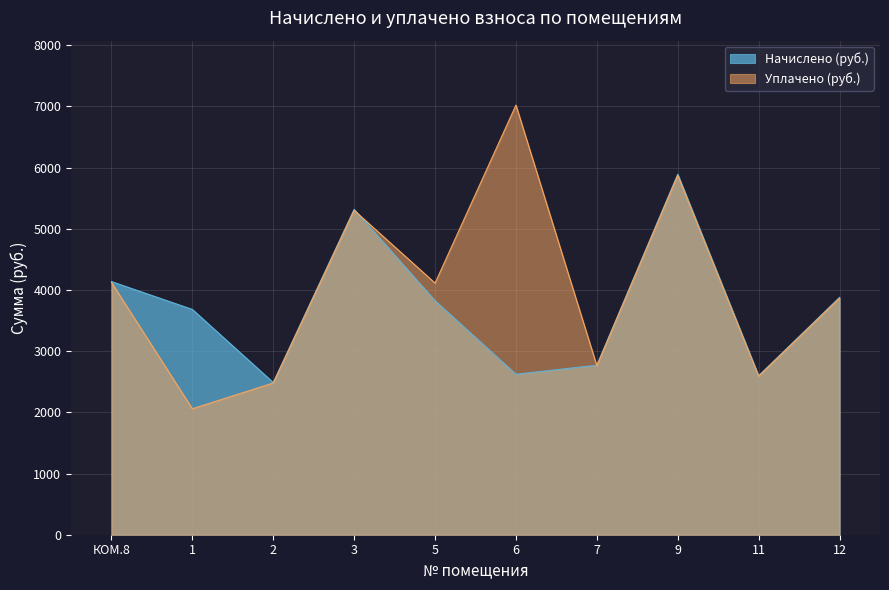

True or false: Начислено (руб.) and Уплачено (руб.) intersect in this chart.

True